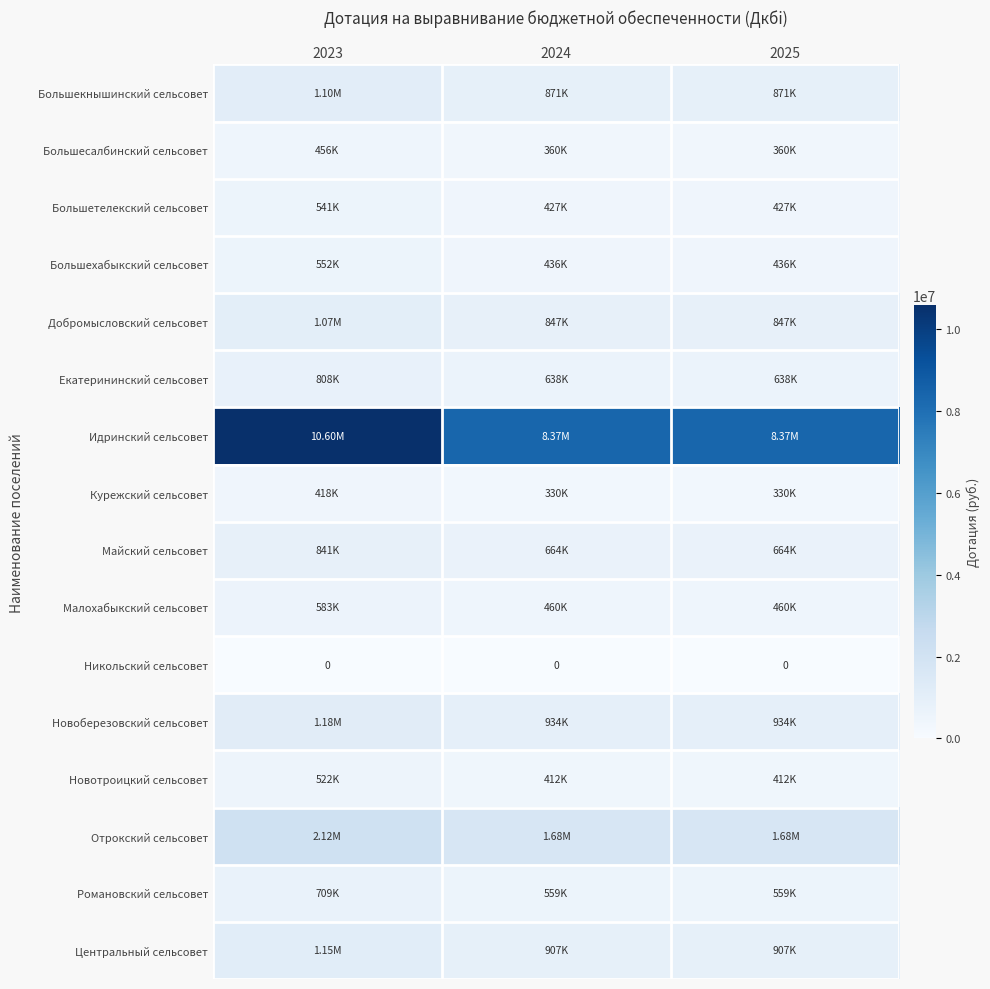

The Новотроицкий сельсовет series shows 521735 at 2023. True or false?

True